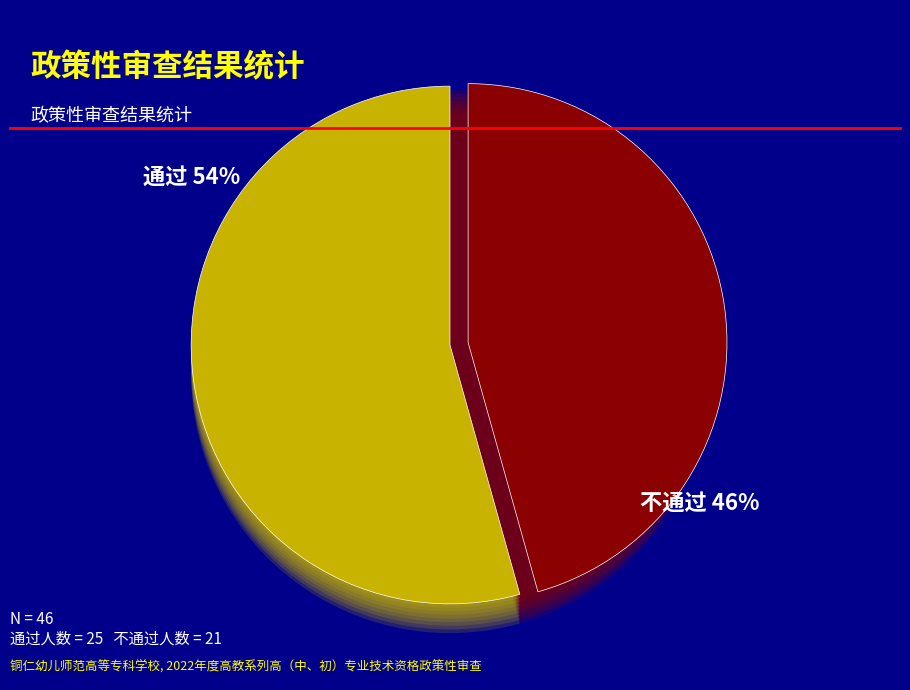

How many slices are in this pie chart?

2